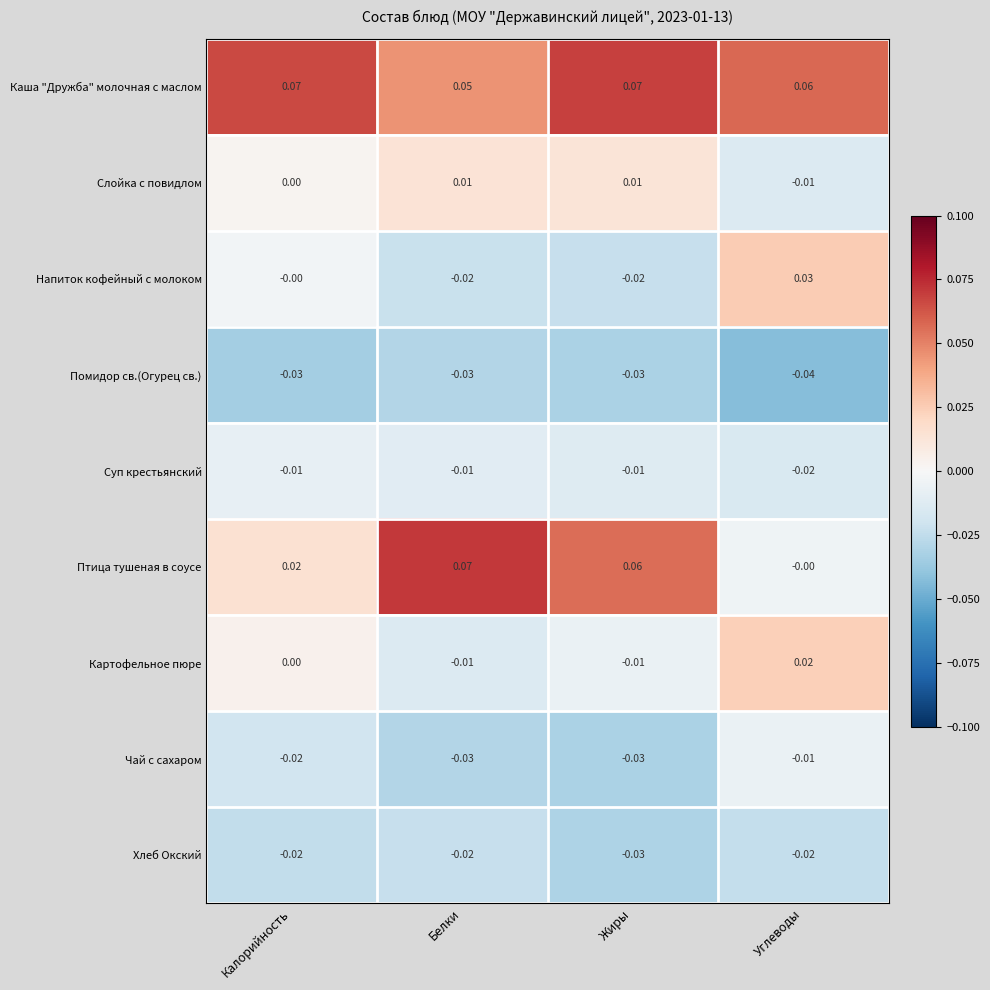

Which series changed the most between Жиры and Углеводы?

Птица тушеная в соусе